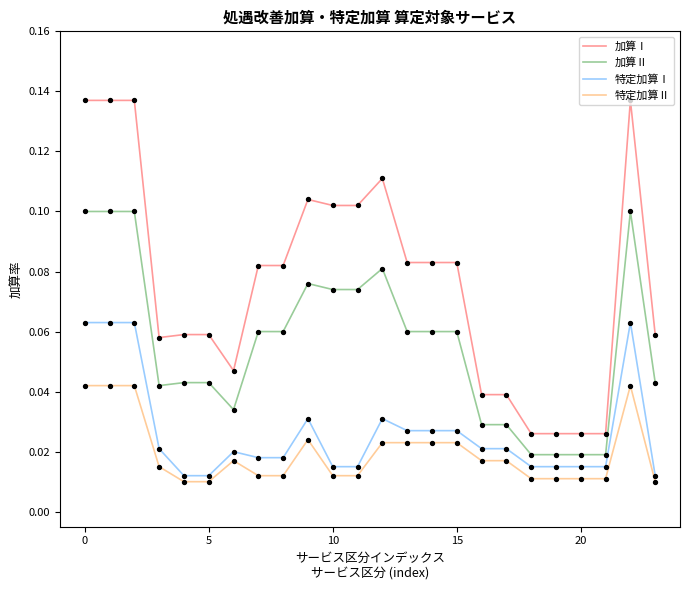

Which series has the largest total across all categories?

加算Ⅰ